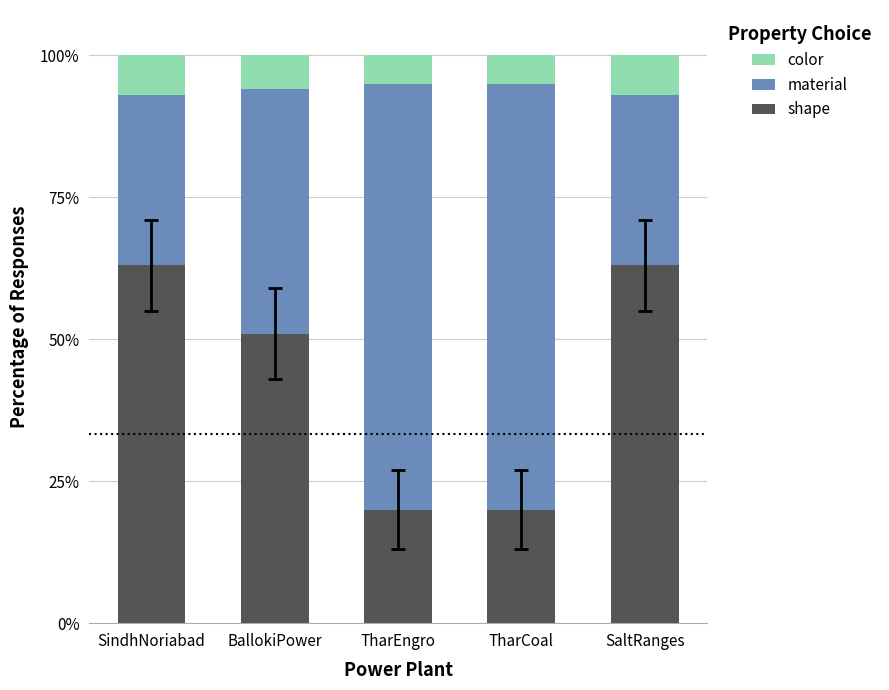

What is the minimum value for shape?

20